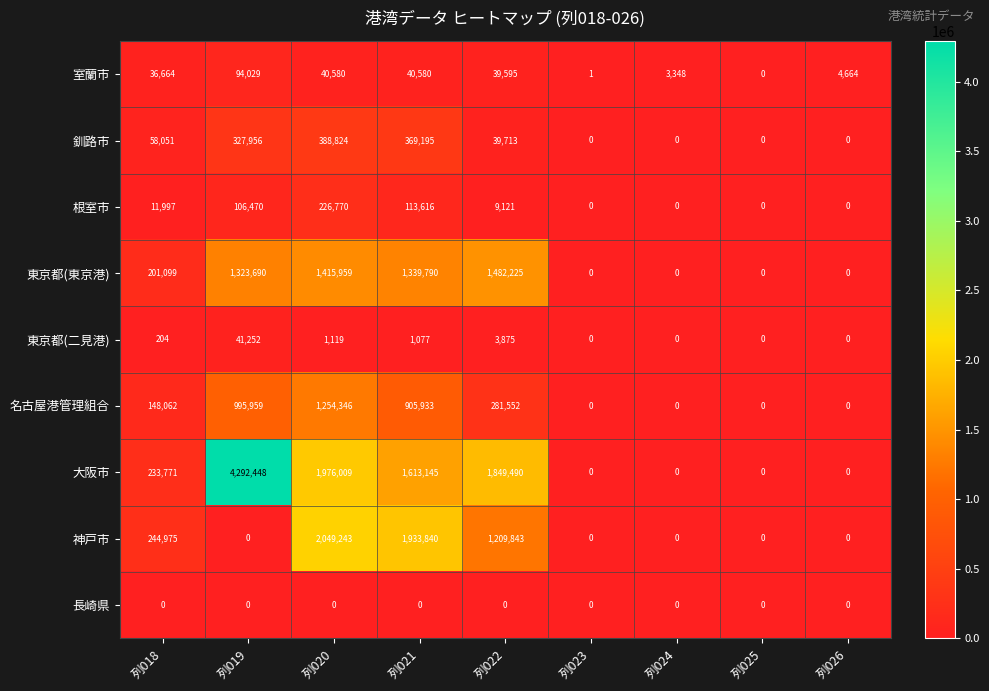

What is the difference between the second highest and second lowest values in the 神戸市 series?

1933840